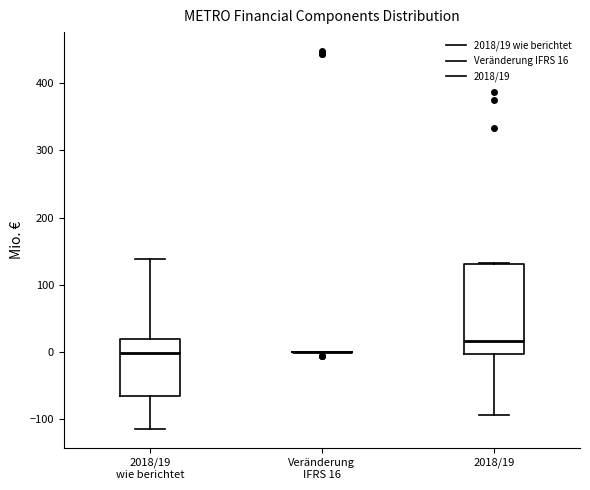

Which box is the tallest, from its lower edge to its upper edge?

2018/19